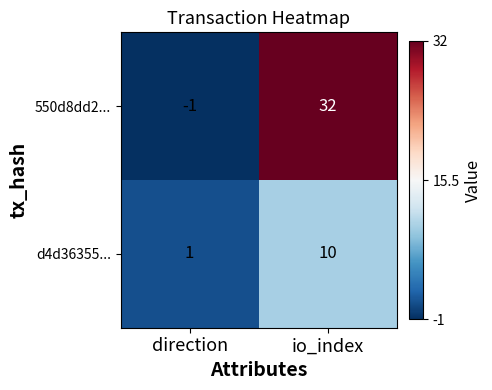

At which category is the sum across all series the highest?

io_index